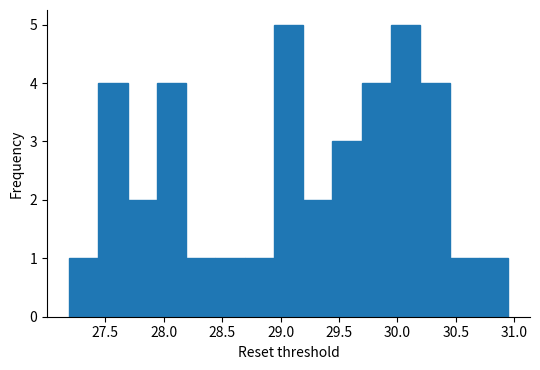

Reading left to right, transcribe this chart: for each bar, give the range it covers on the x-axis and its height. Neither the bar edges nor the heights are printed on the chart, so give them approximately, as read against the axes.

27.20 to 27.45: 1
27.45 to 27.70: 4
27.70 to 27.95: 2
27.95 to 28.20: 4
28.20 to 28.45: 1
28.45 to 28.70: 1
28.70 to 28.95: 1
28.95 to 29.20: 5
29.20 to 29.45: 2
29.45 to 29.70: 3
29.70 to 29.95: 4
29.95 to 30.20: 5
30.20 to 30.45: 4
30.45 to 30.70: 1
30.70 to 30.95: 1